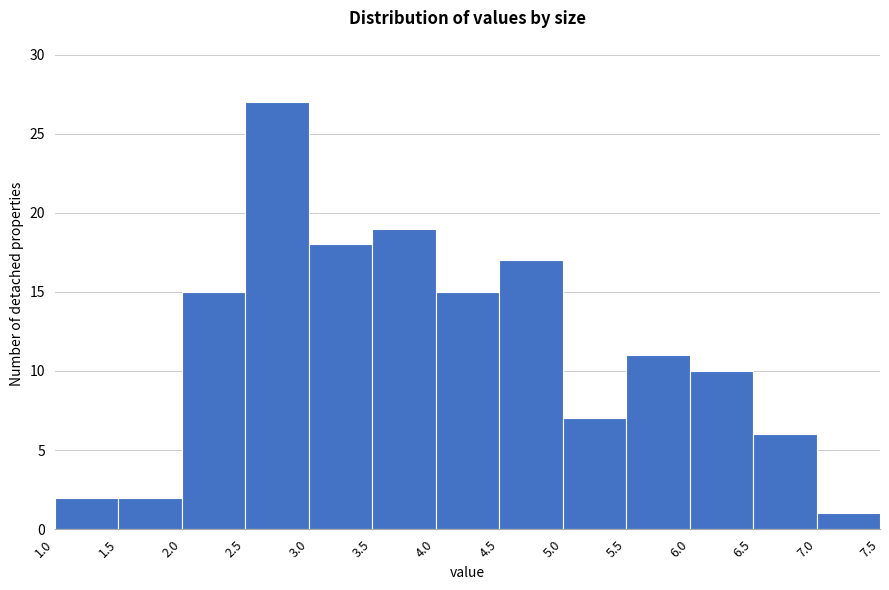

Reading left to right, transcribe this chart: for each bar, give the range it covers on the x-axis and its height. The values are not printed on the chart, so give them approximately, as read against the axis.

1.0 to 1.5: 2
1.5 to 2.0: 2
2.0 to 2.5: 15
2.5 to 3.0: 27
3.0 to 3.5: 18
3.5 to 4.0: 19
4.0 to 4.5: 15
4.5 to 5.0: 17
5.0 to 5.5: 7
5.5 to 6.0: 11
6.0 to 6.5: 10
6.5 to 7.0: 6
7.0 to 7.5: 1